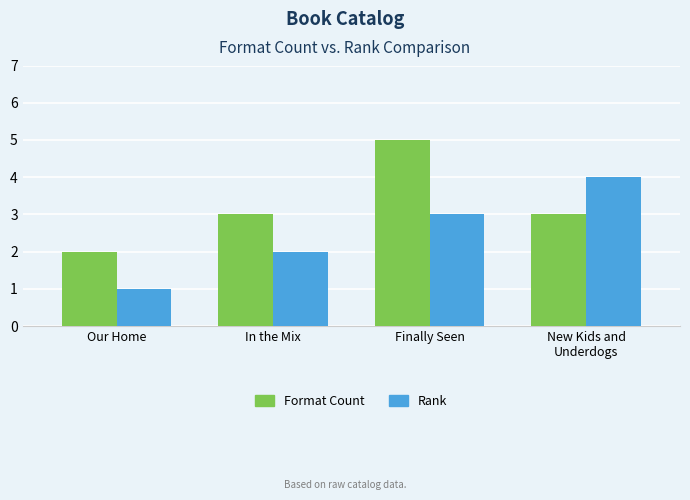

Between Our Home and New Kids and
Underdogs, which series saw the biggest shift?

Rank